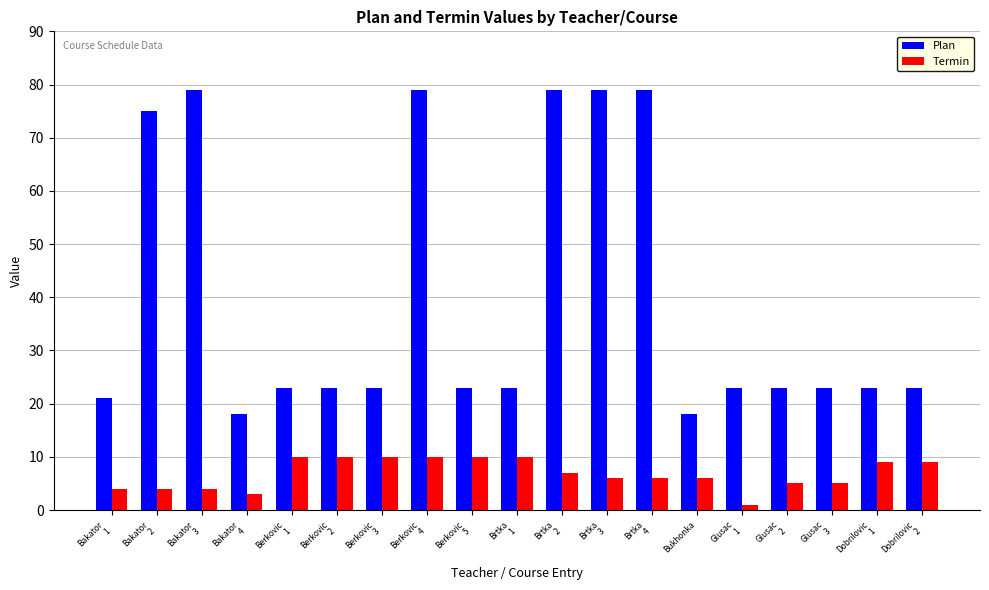

List the series in order of their overall mean, highest first.

Plan, Termin